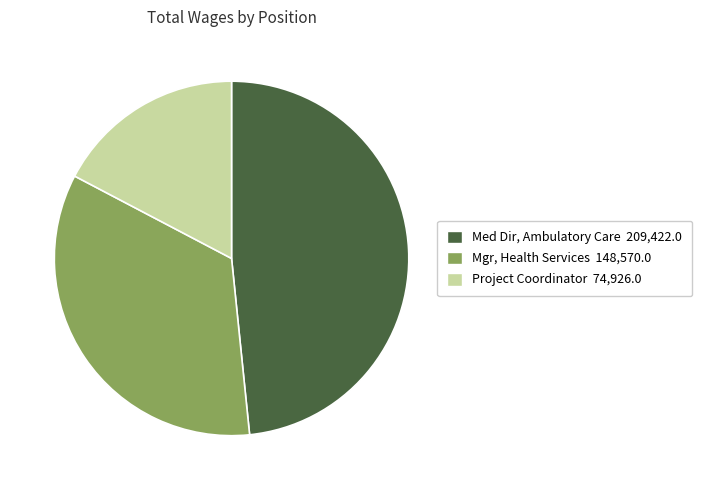

Does Mgr, Health Services account for over 50% of the chart?

No